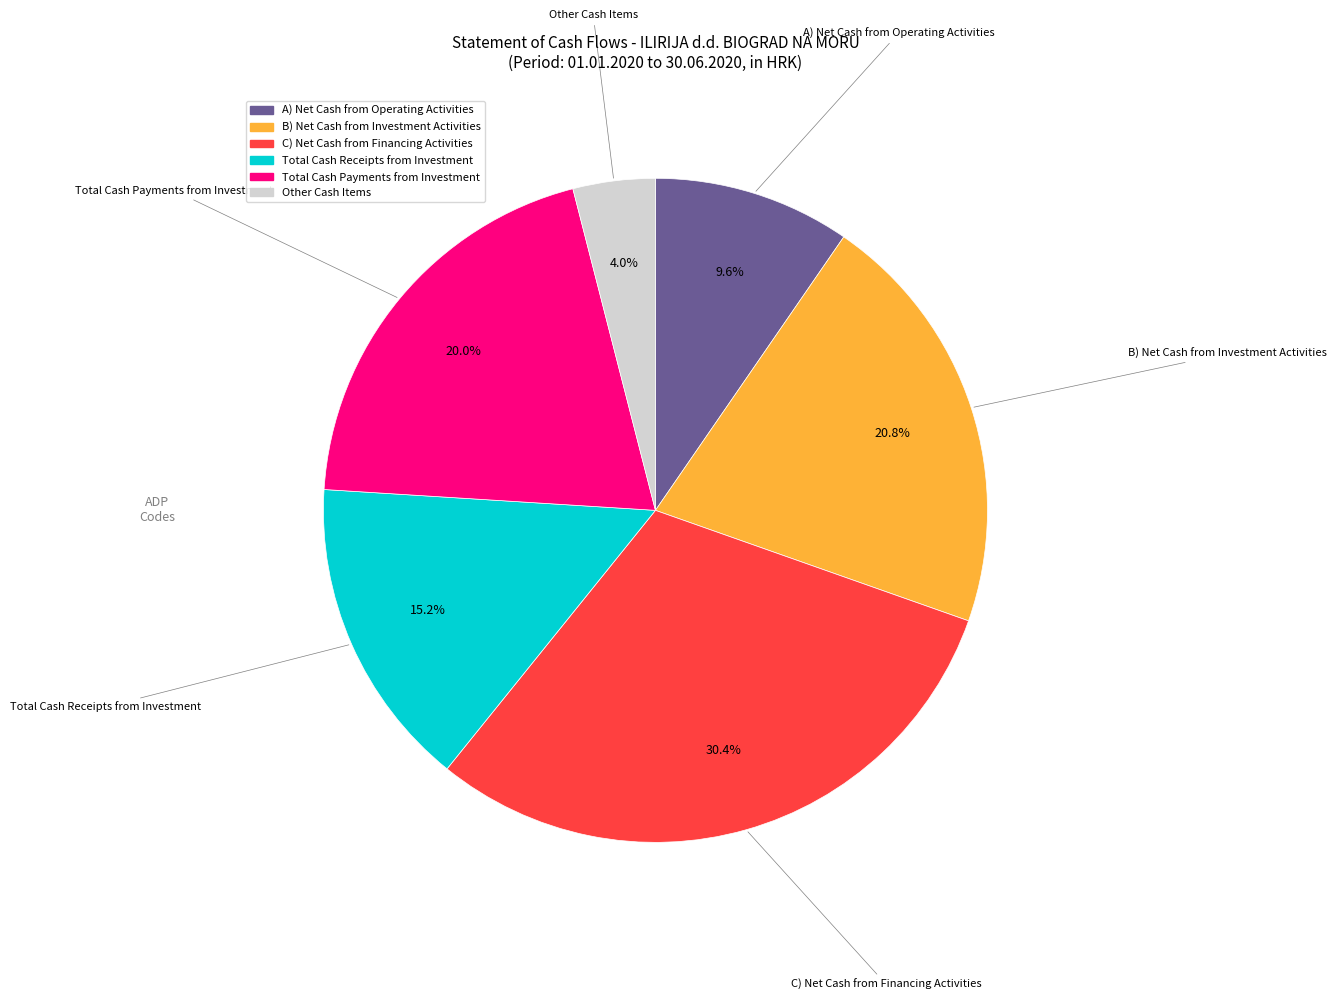

Rank the categories by value from highest to lowest.

C) Net Cash from Financing Activities, B) Net Cash from Investment Activities, Total Cash Payments from Investment, Total Cash Receipts from Investment, A) Net Cash from Operating Activities, Other Cash Items